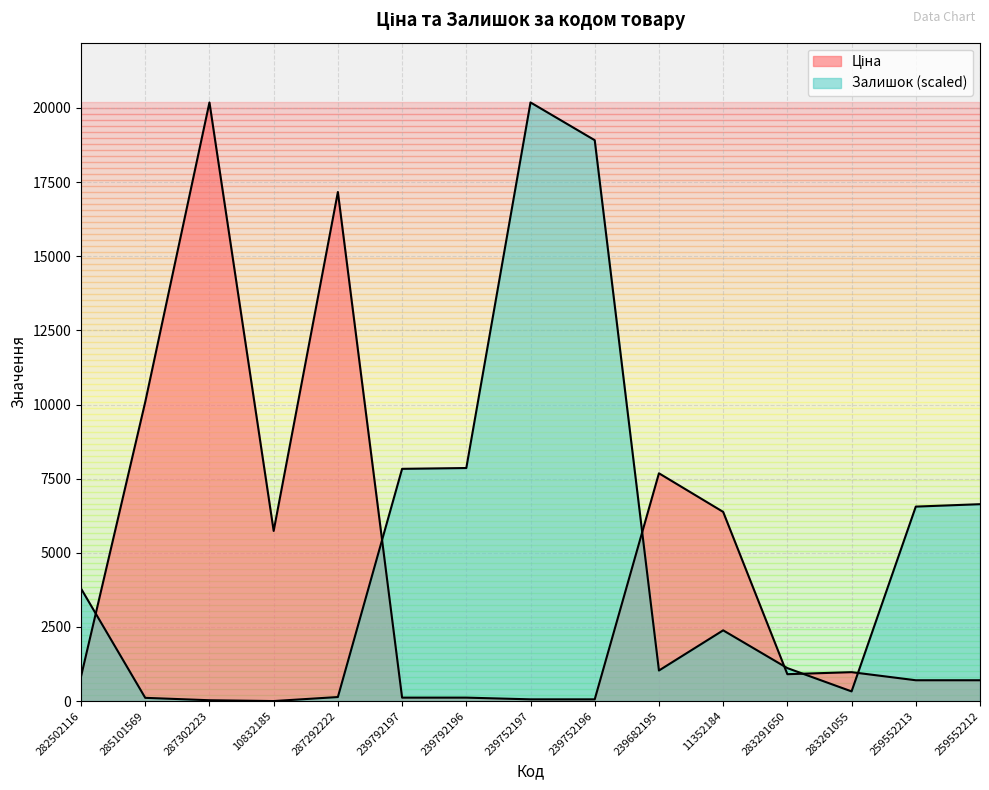

Is it true that Залишок equals 7857.6 at 239792196?

True